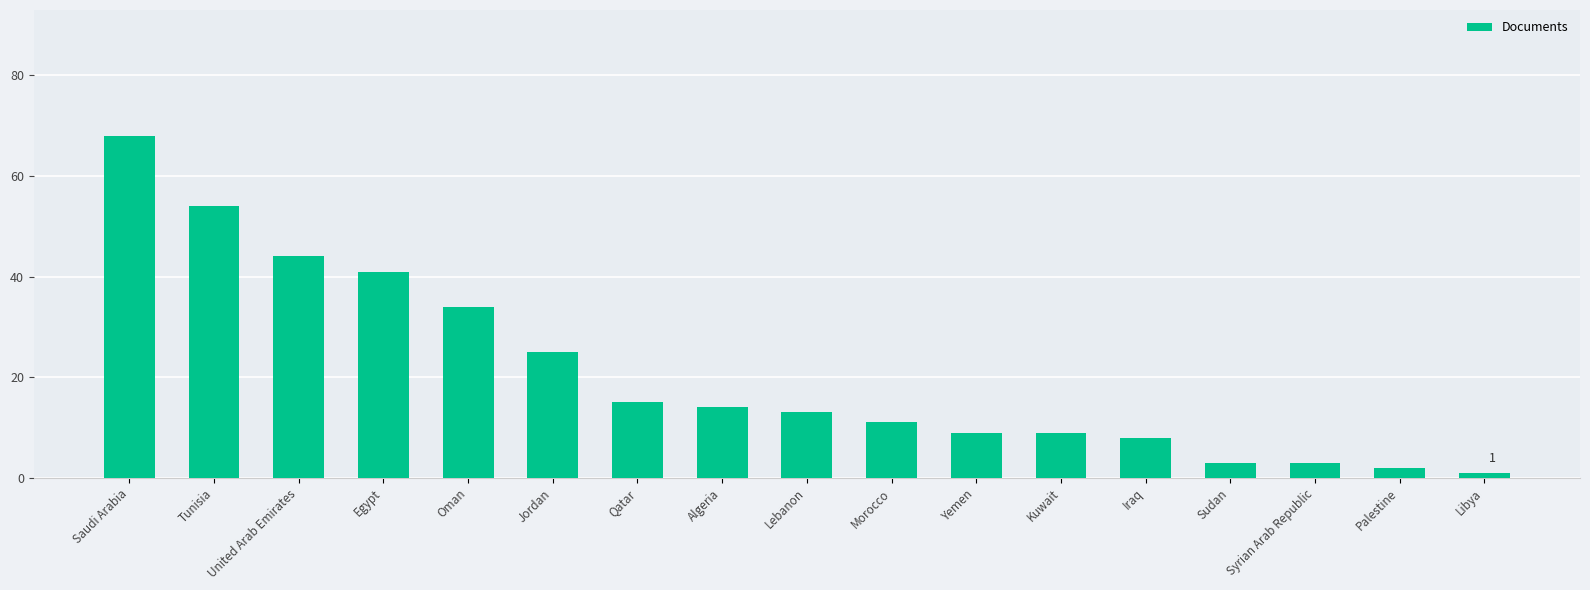

At which label is the value closest to 34?

Oman